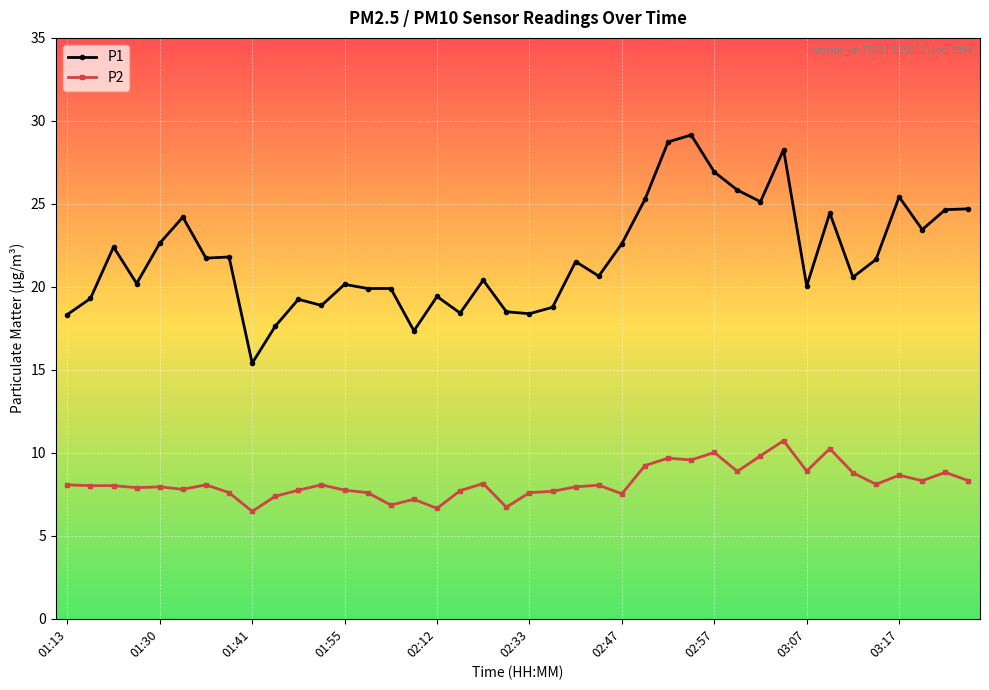

At how many categories does at least one series exceed 9?

40